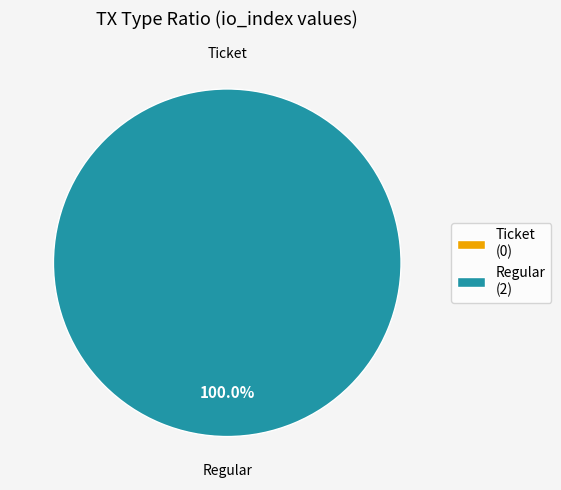

The Regular slice represents 100% of the pie. True or false?

True